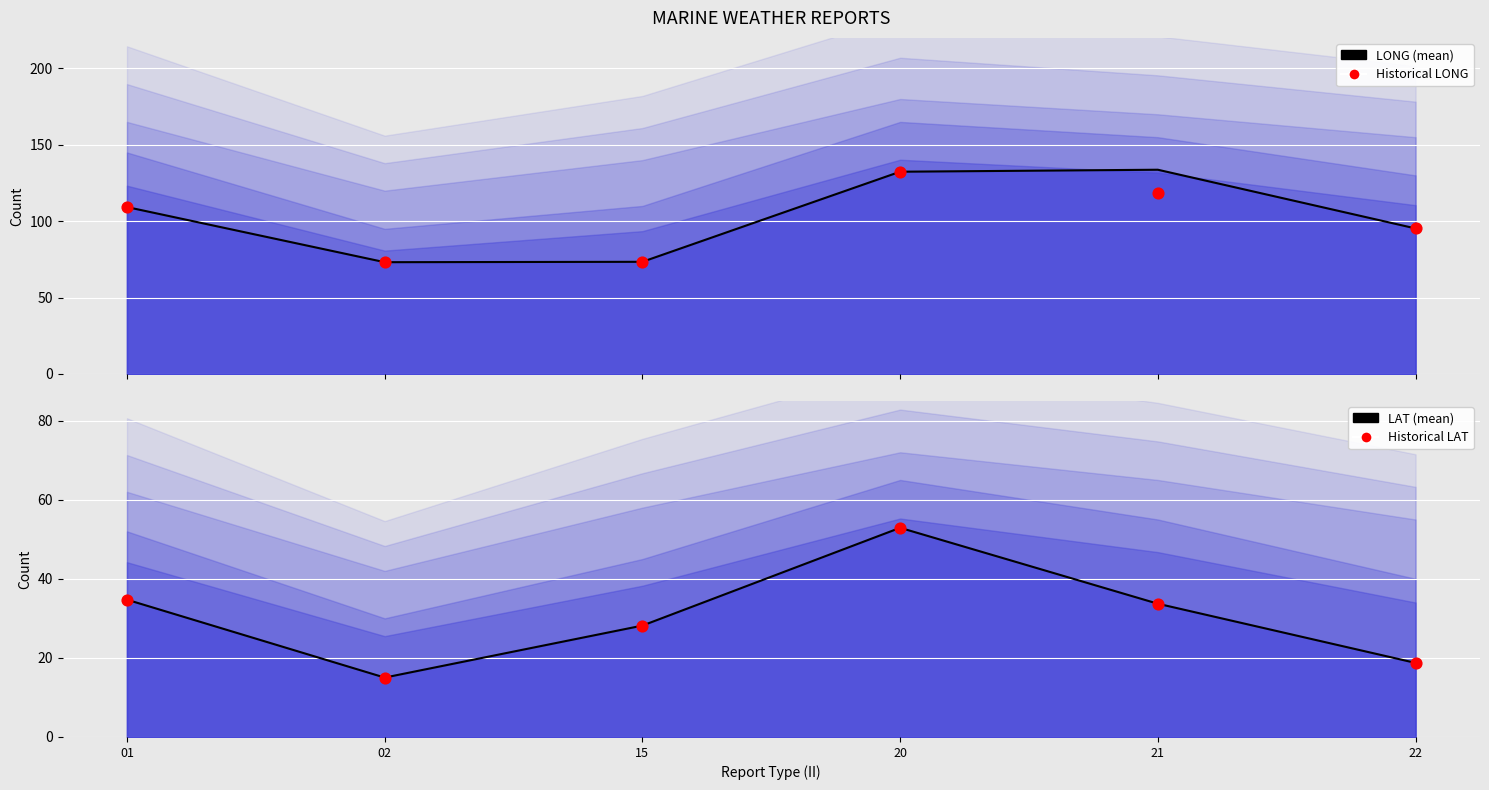

Which series reaches the maximum Y coordinate?

LONG (mean)